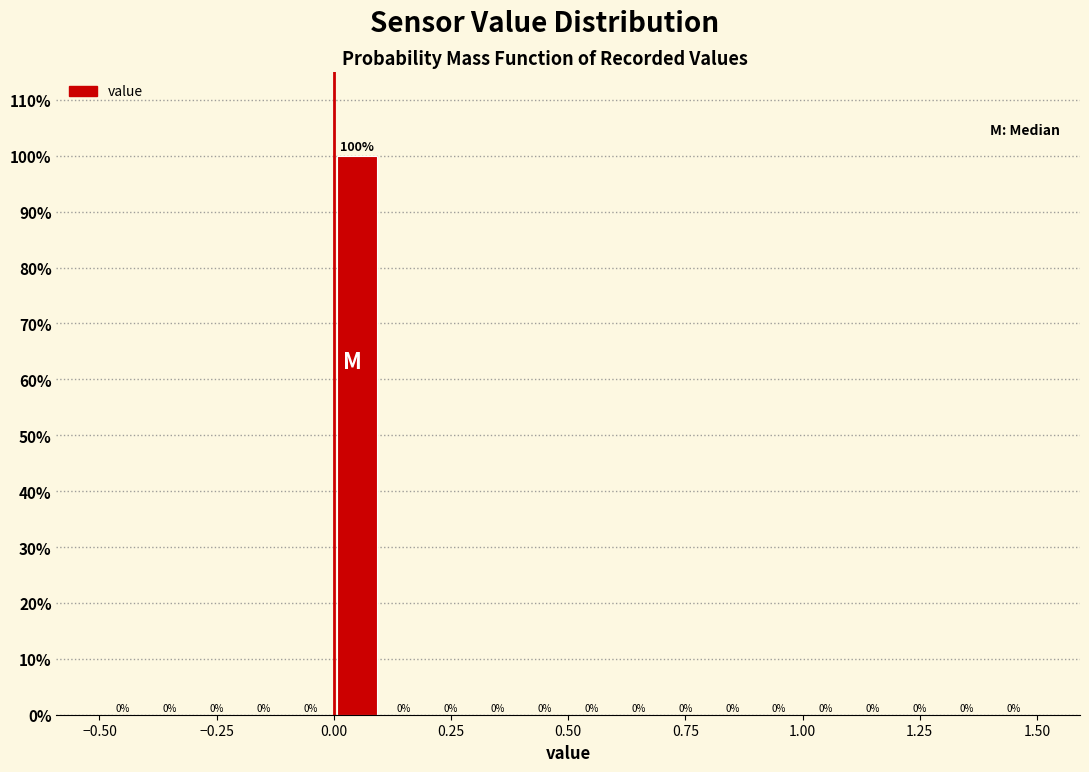

Read against the x-axis, roughly where is the centre of the tallest bar?

0.05